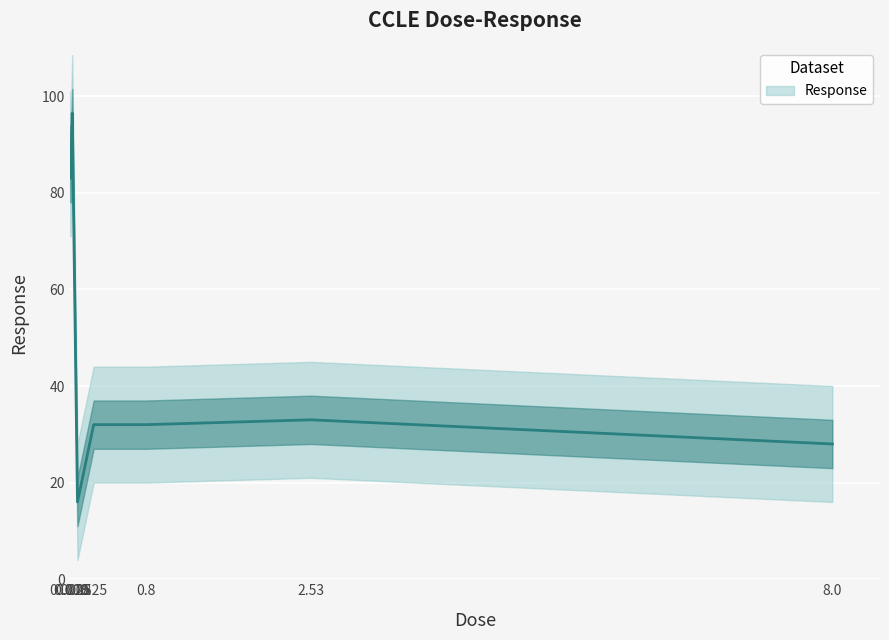

Is it true that the value at 0.8 is 32.0?

True